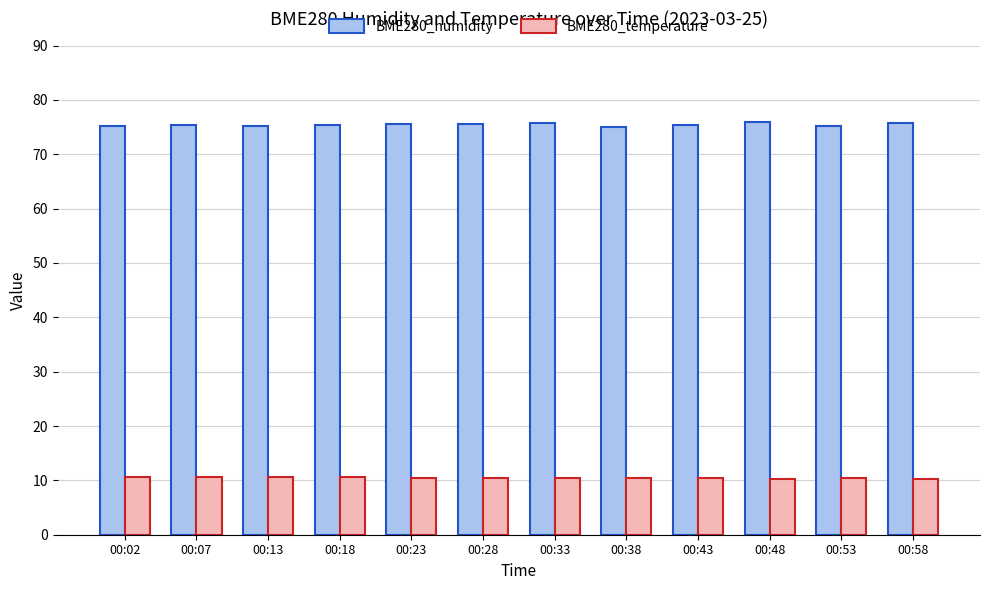

What is the total value across all series at 00:58?

86.0